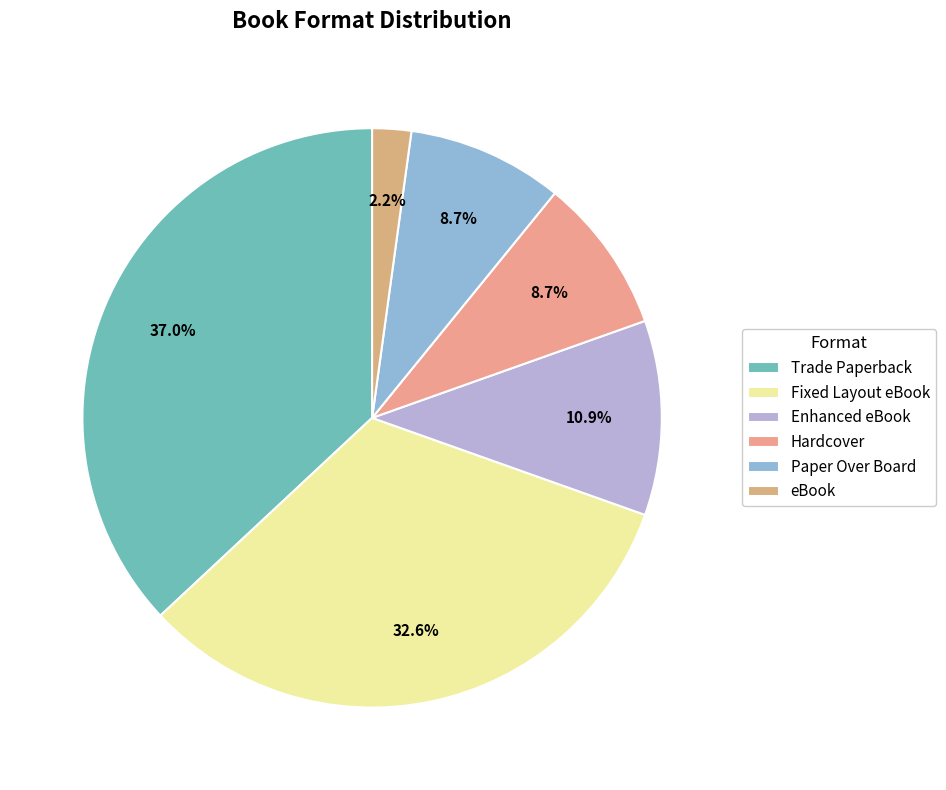

How many segments does this pie chart have?

6